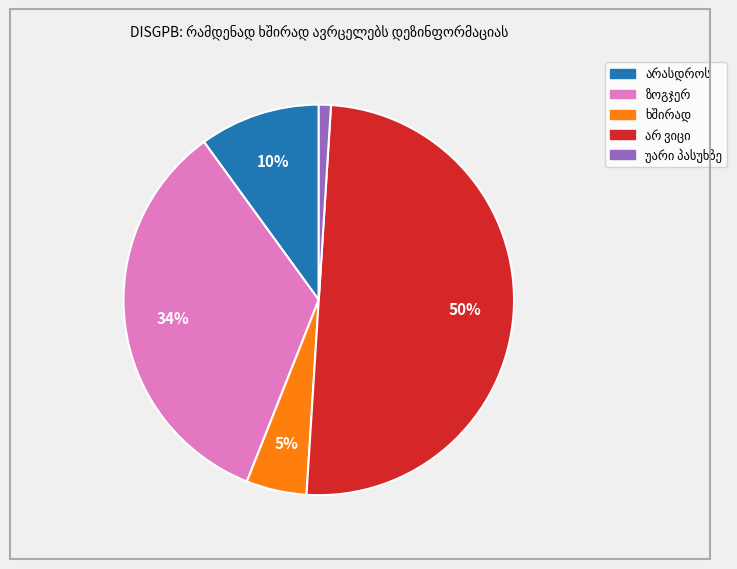

To the nearest percent, what is the difference between the largest and smallest slice percentages?

49%